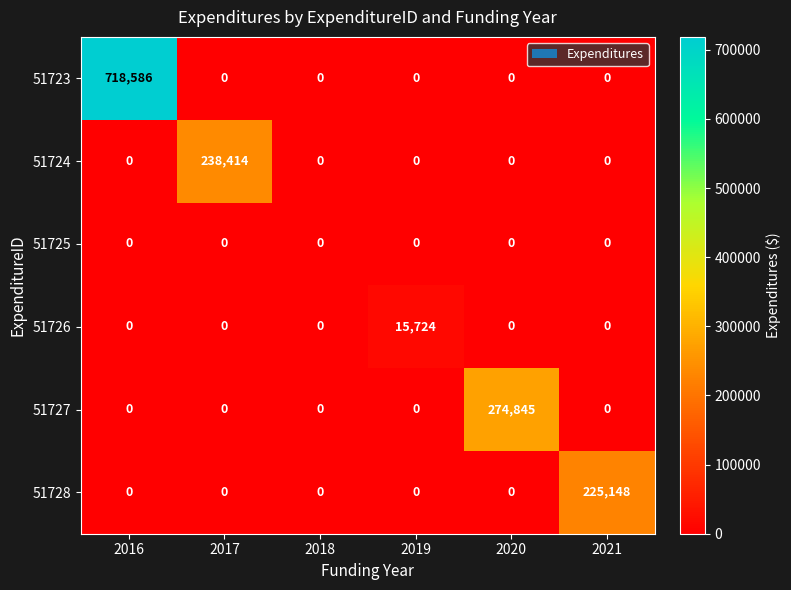

Which label corresponds to the largest value in the chart?

2016